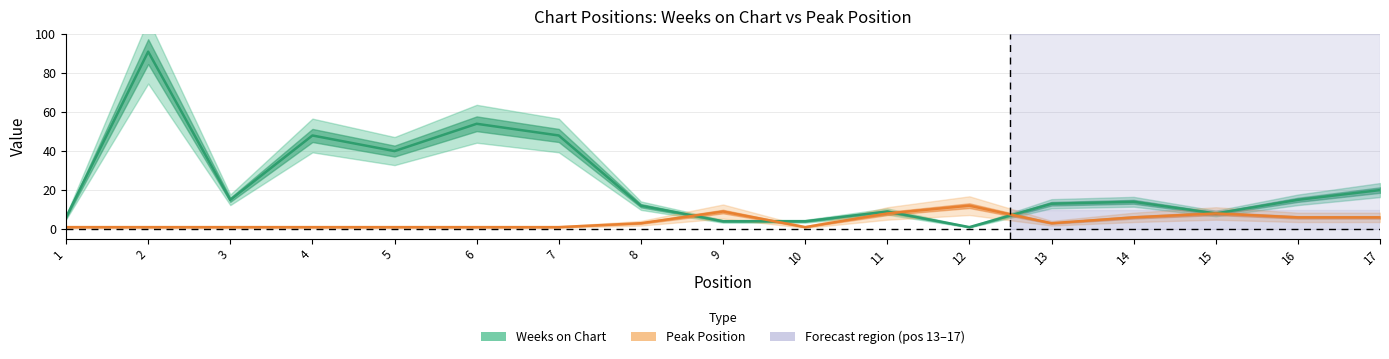

List the series in order of their peak value, lowest first.

Peak Position, Weeks on Chart